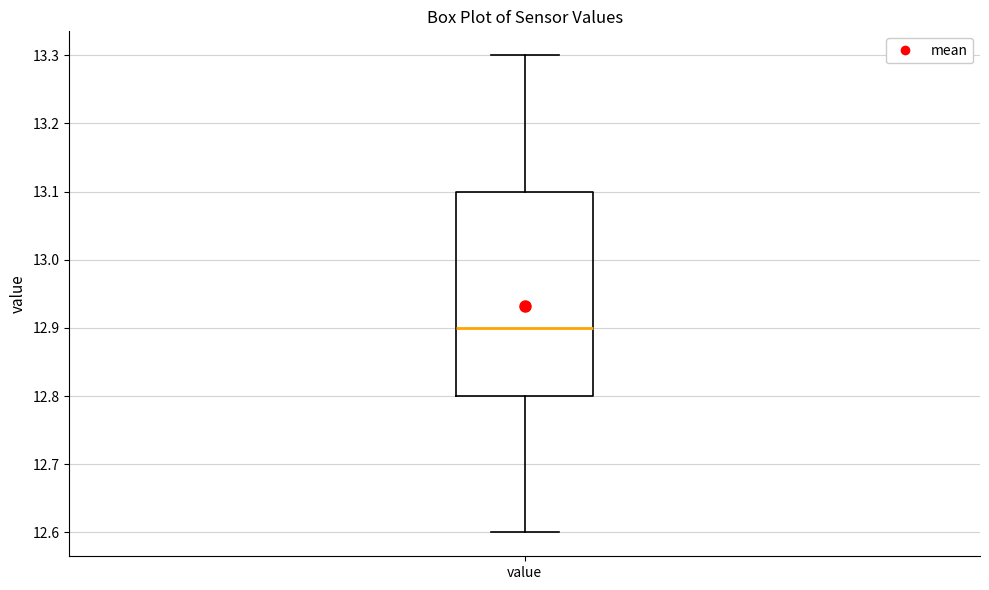

Where does the median line of the box for value sit on the y-axis? The values are not printed on the chart, so give them approximately, as read against the axis.

12.9